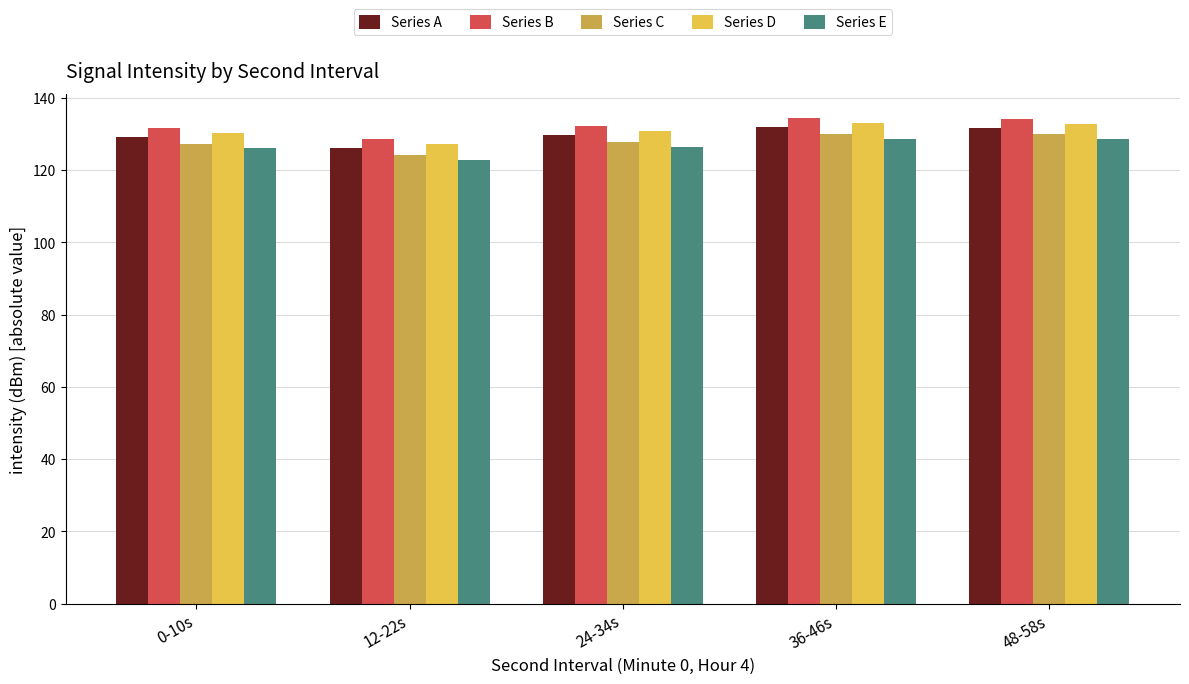

What is the spread (max minus min) of values at 36-46s?

5.6